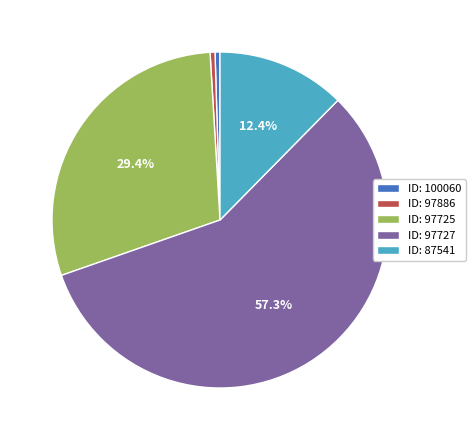

Which category accounts for the majority?

ID: 97727